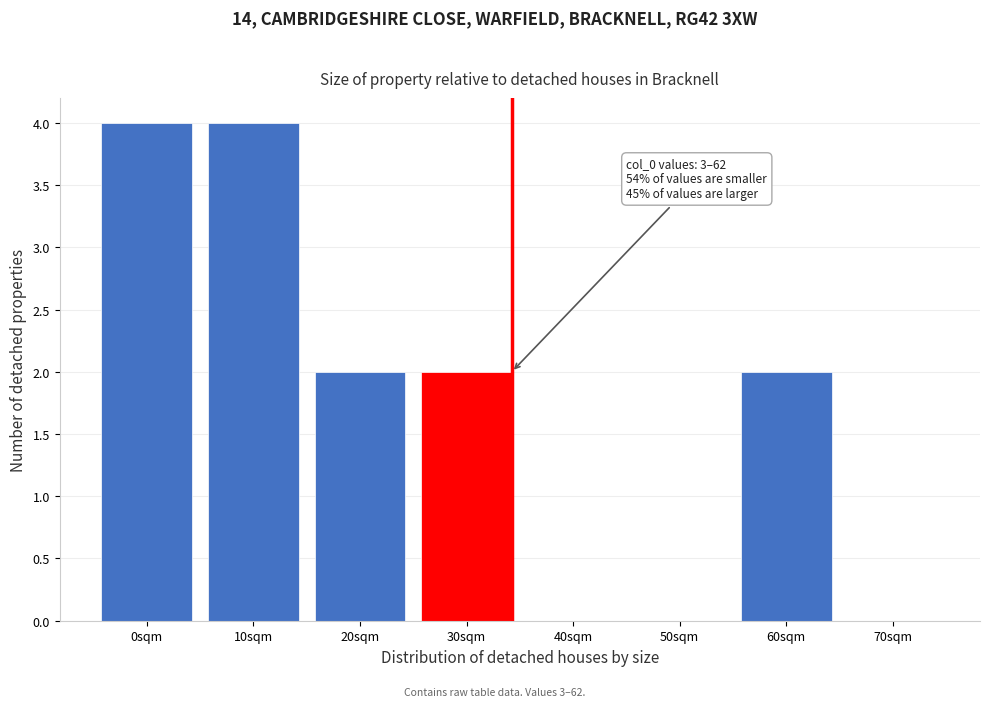

Reading left to right, what are all the values shown in this chart?

0sqm=4	10sqm=4	20sqm=2	30sqm=2	40sqm=0	50sqm=0	60sqm=2	70sqm=0